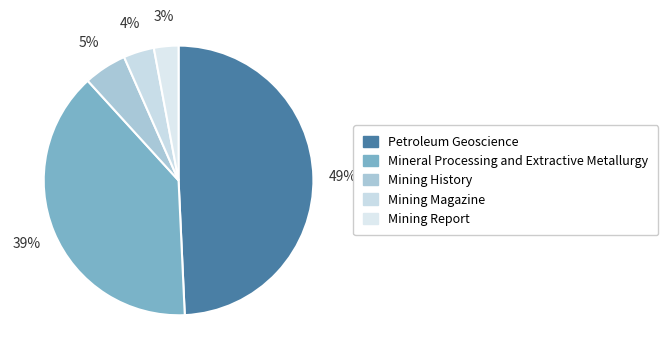

How many slices are in this pie chart?

5